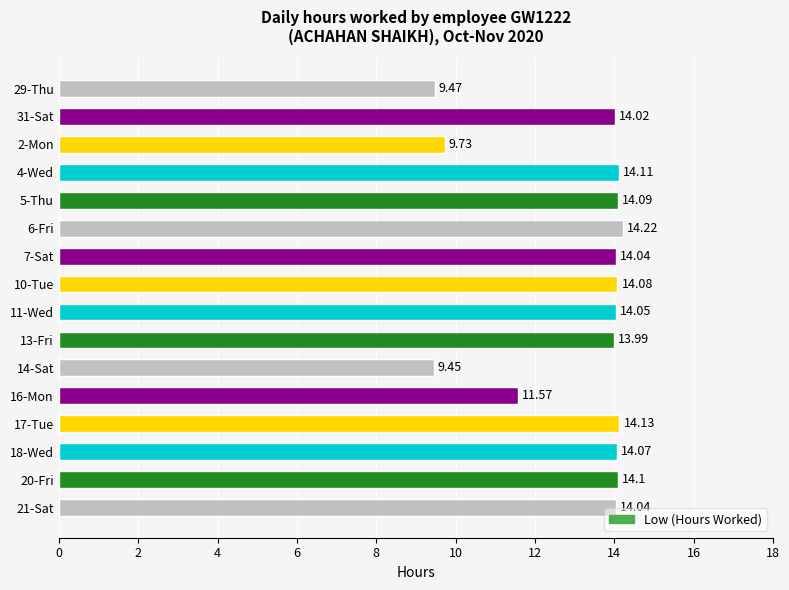

What is the difference between the second highest and minimum values?

4.7